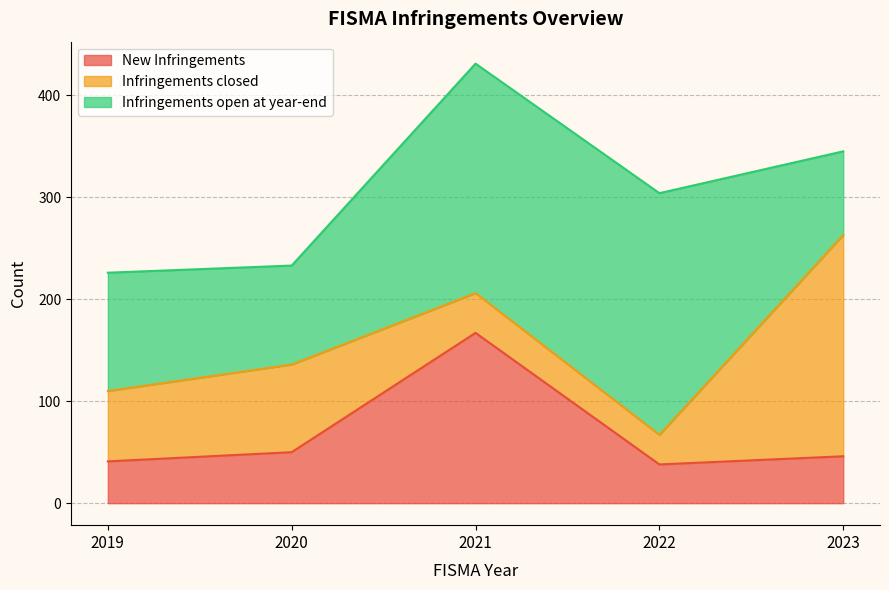

List the labels in order of Infringements open at year-end value, largest first.

2022, 2021, 2019, 2020, 2023